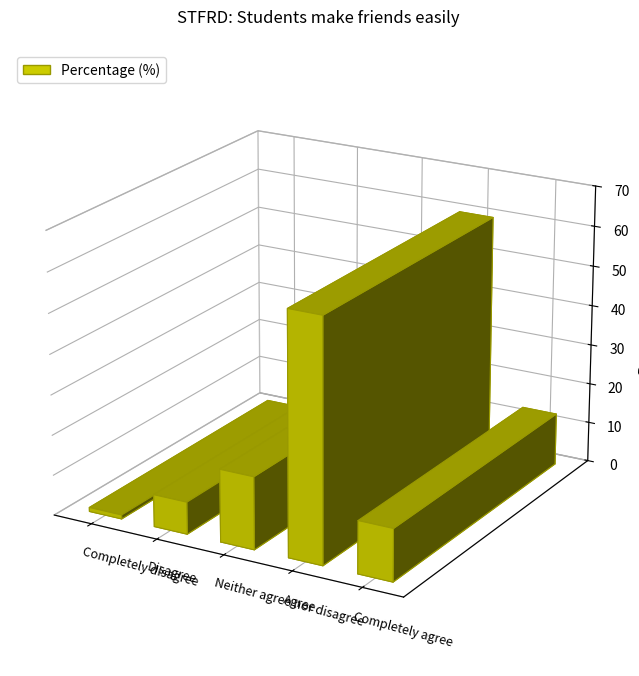

Which has a higher value, Completely disagree or Disagree?

Disagree